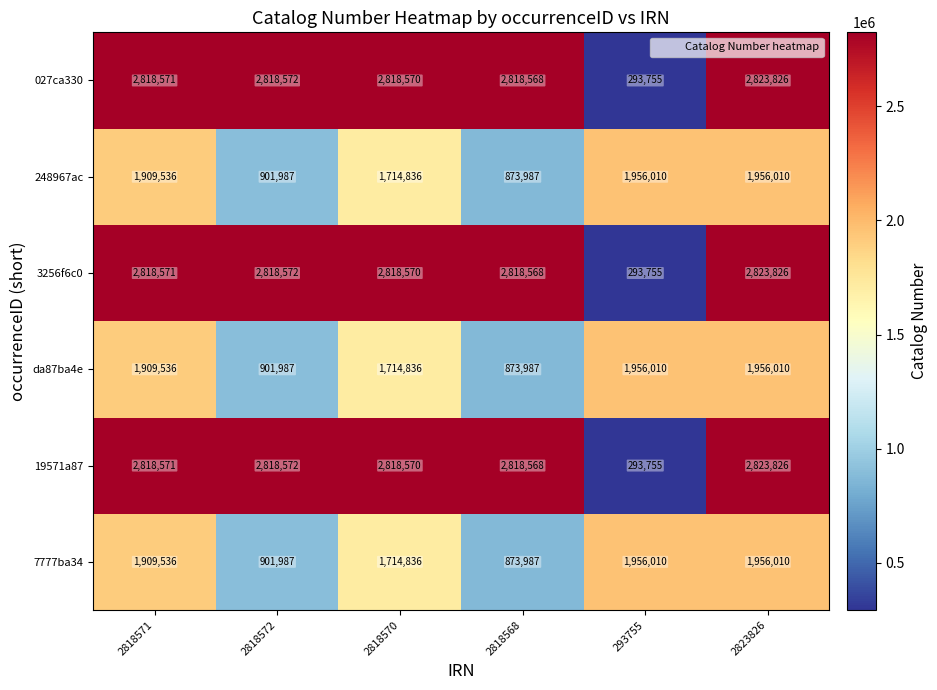

What is the difference between the highest and lowest values at 2818570?

1103734